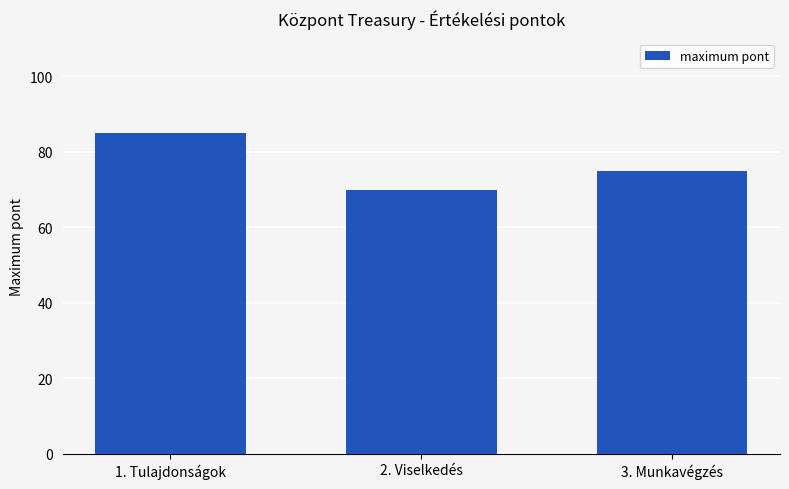

The value at 3. Munkavégzés is 104. True or false?

False